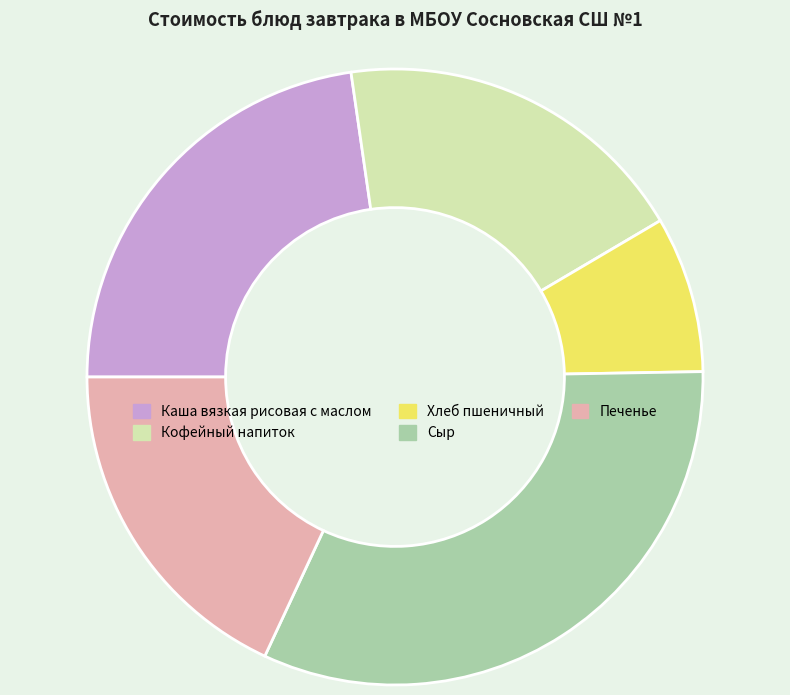

Which category has the smallest portion of the pie?

Хлеб пшеничный